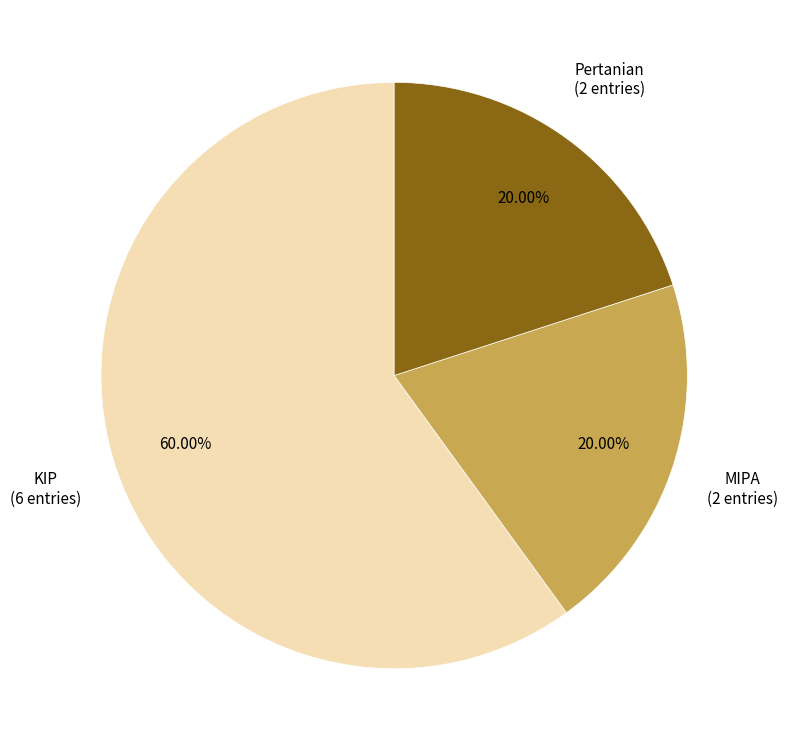

How many segments does this pie chart have?

3